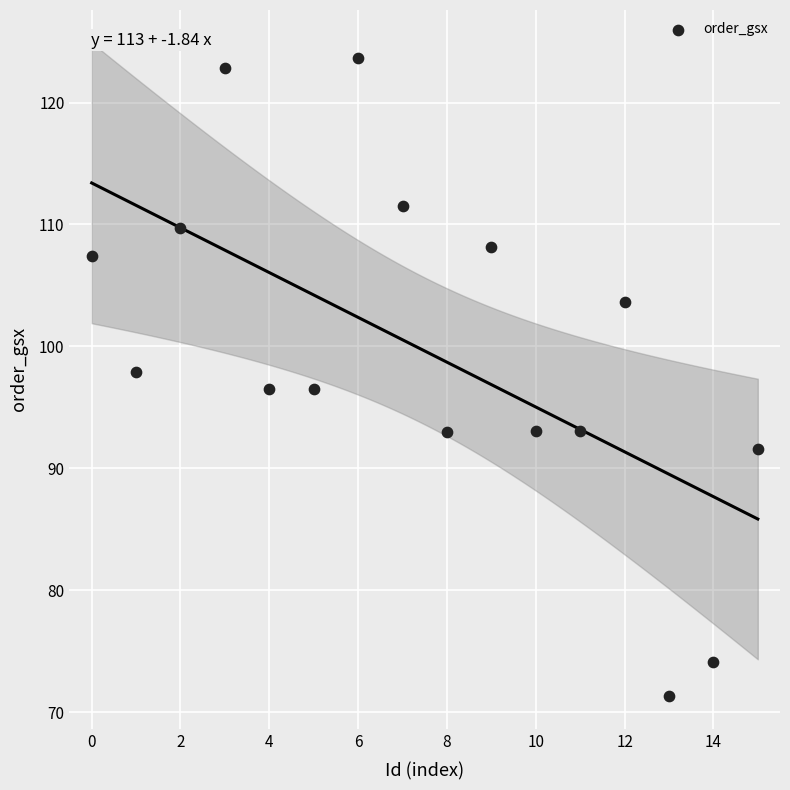

What is the range of Y values (max minus min)?

52.4